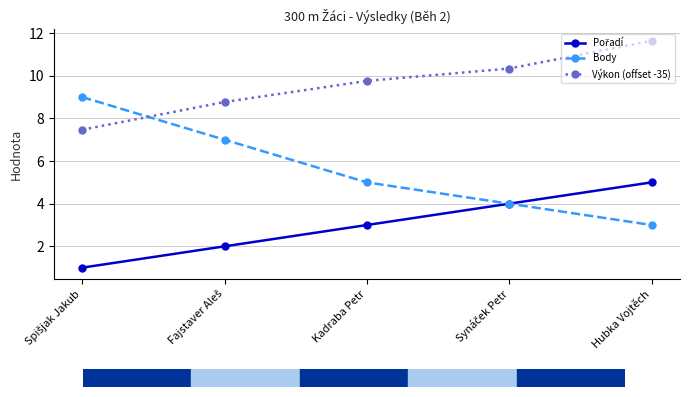

What position from the right is Hubka Vojtěch?

1